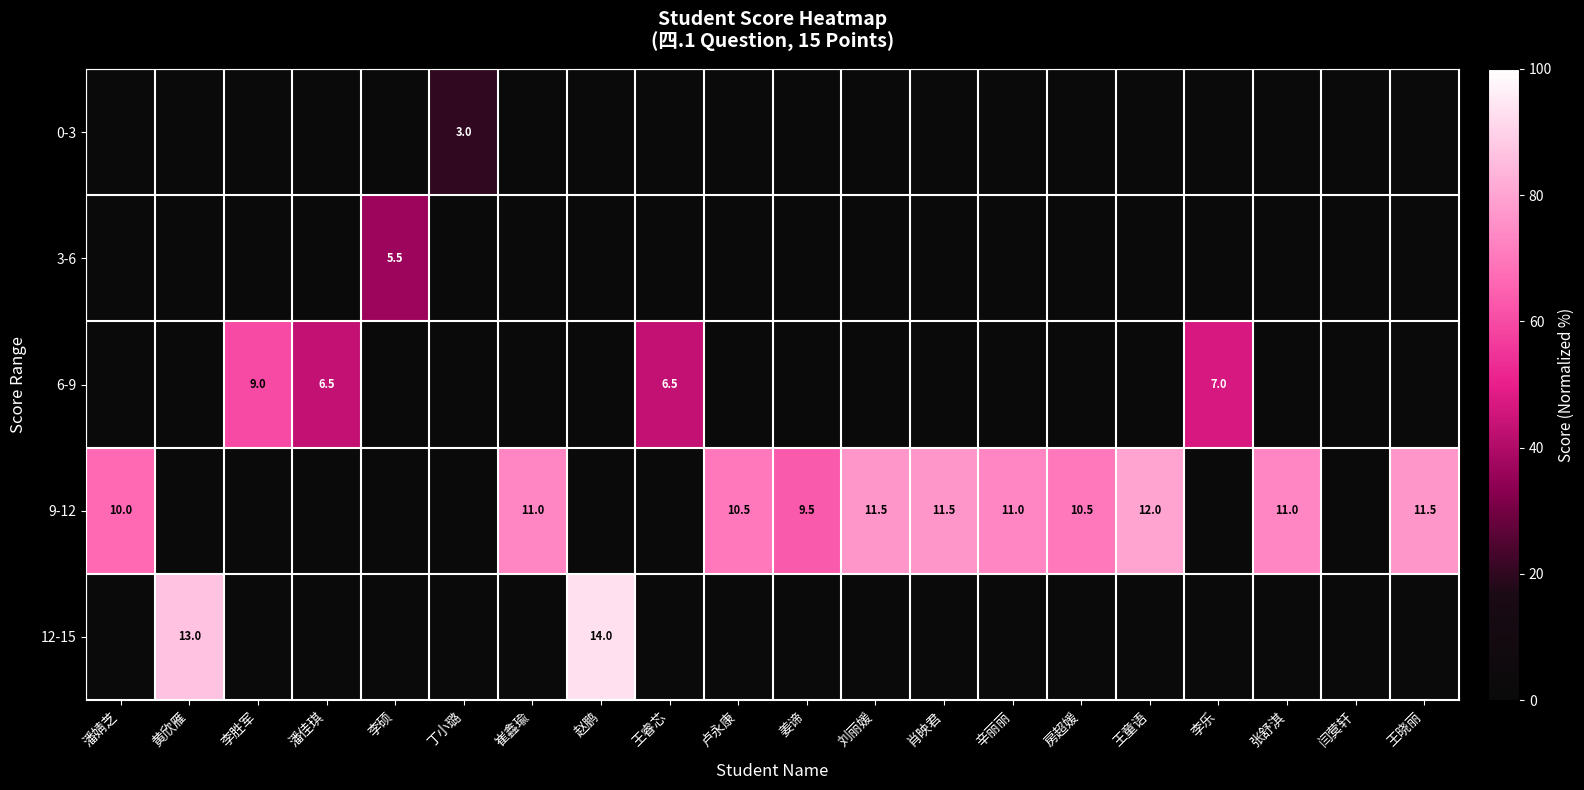

Between 崔鑫瑜 and 李胜军, which is larger?

崔鑫瑜